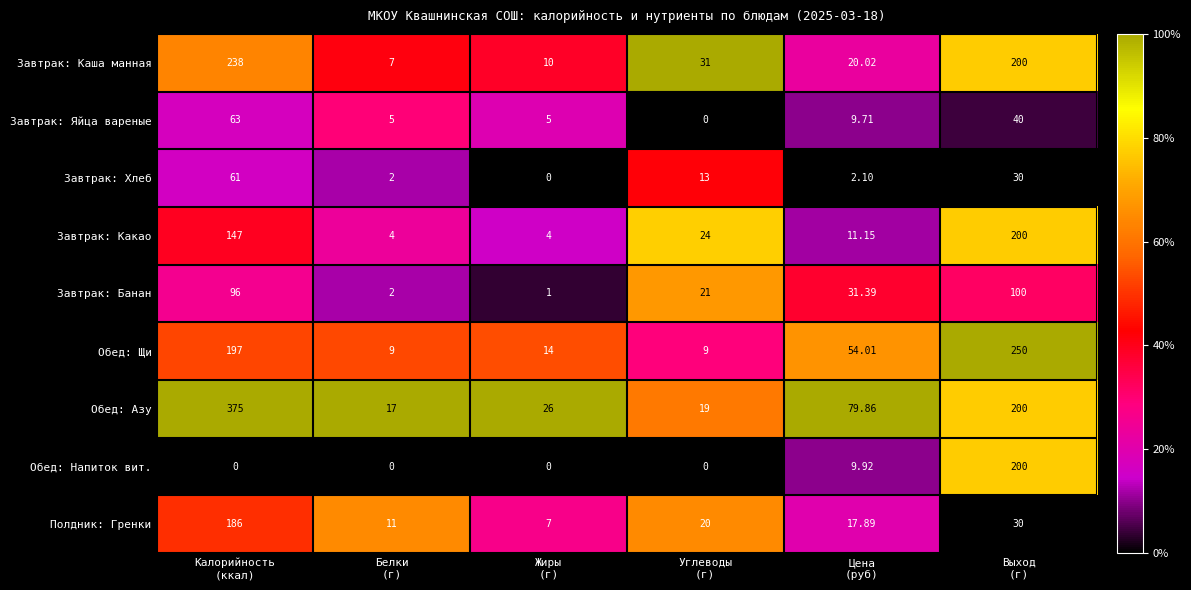

Which series has the widest spread of values?

Обед: Азу